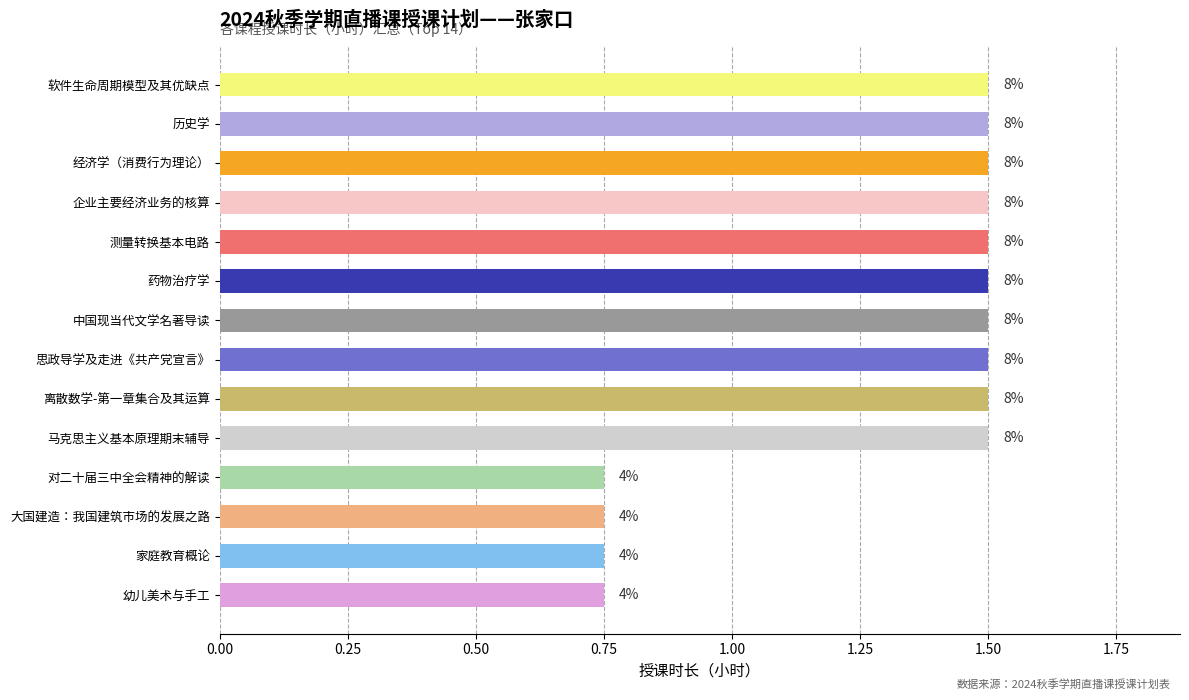

Are the bars horizontal?

Yes